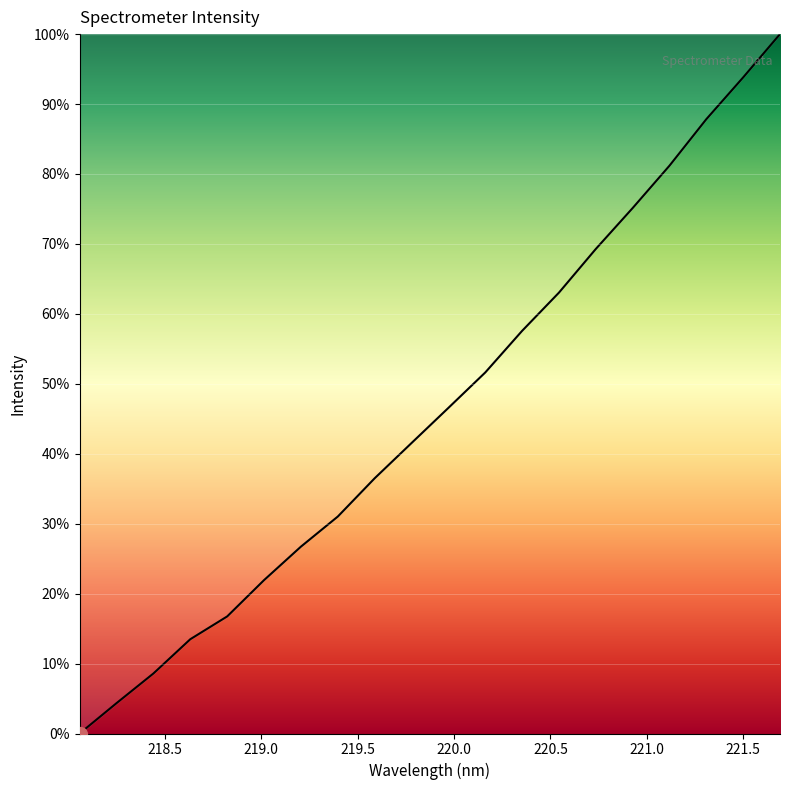

How many lines are shown in the chart?

1